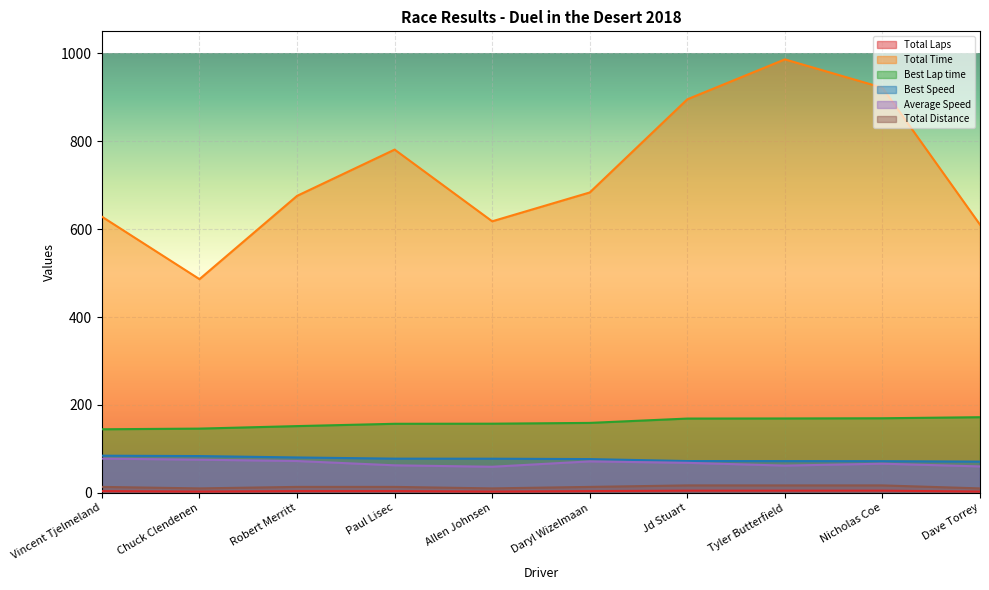

Is it true that Best Lap time equals 151.9 at Robert Merritt?

True